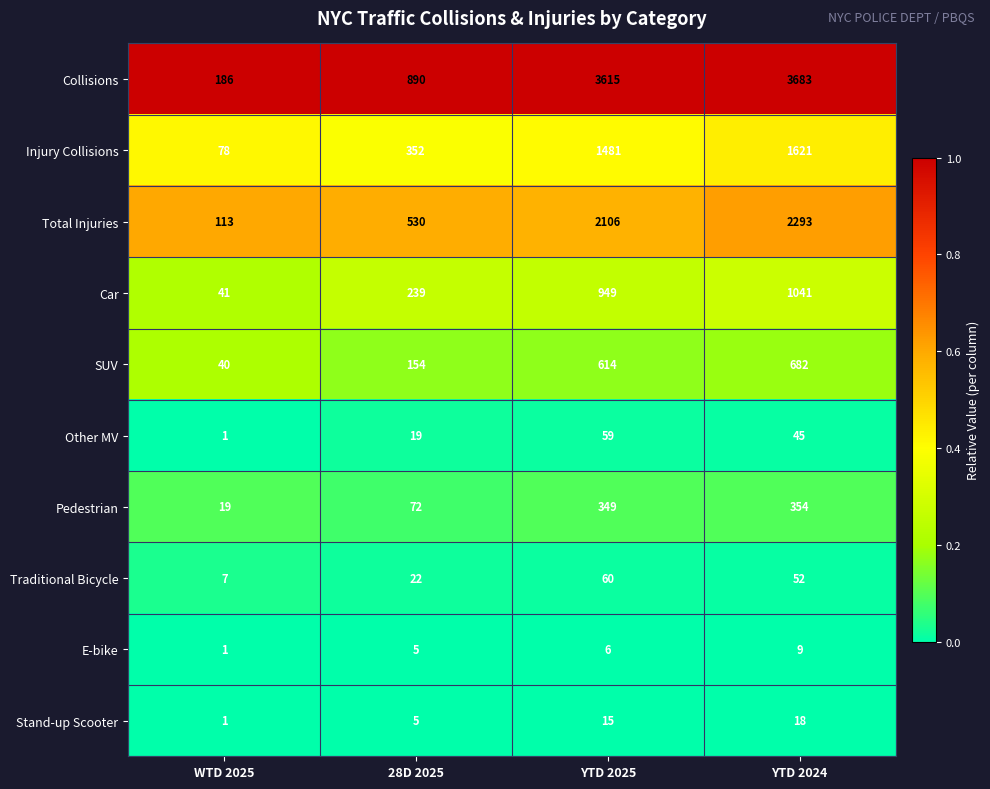

Which series has the largest range (max minus min)?

Collisions